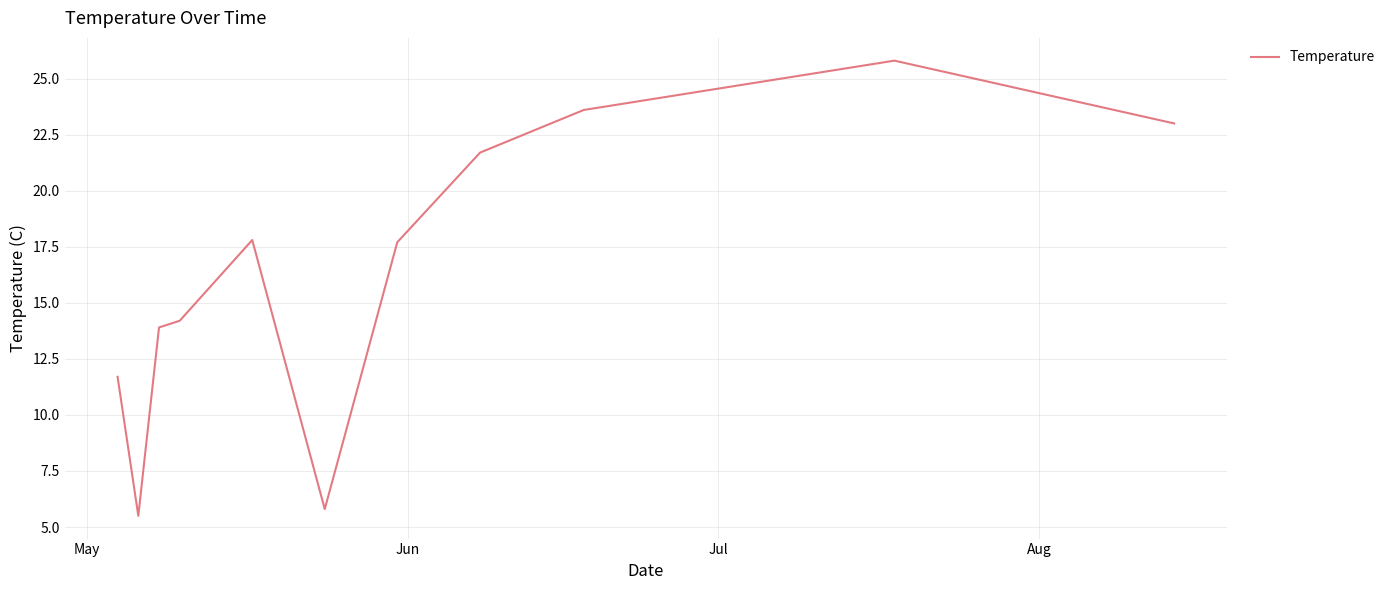

What is the maximum value shown in the chart?

25.8